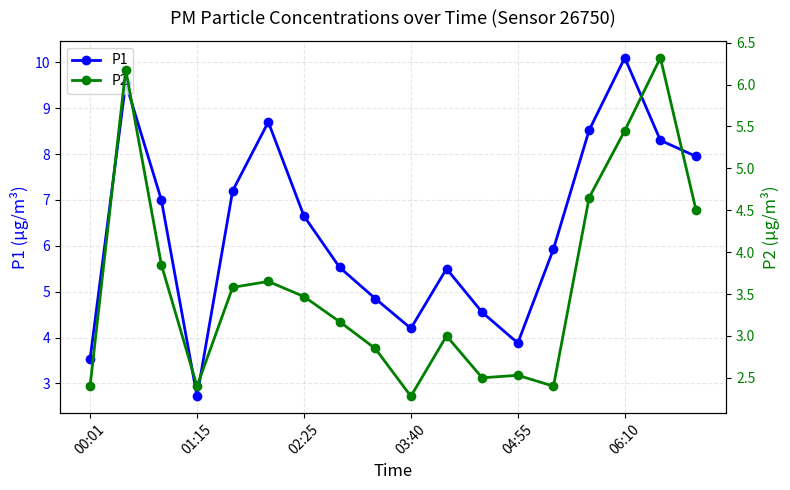

What is the difference between the second highest and second lowest values in the P1 series?

6.0